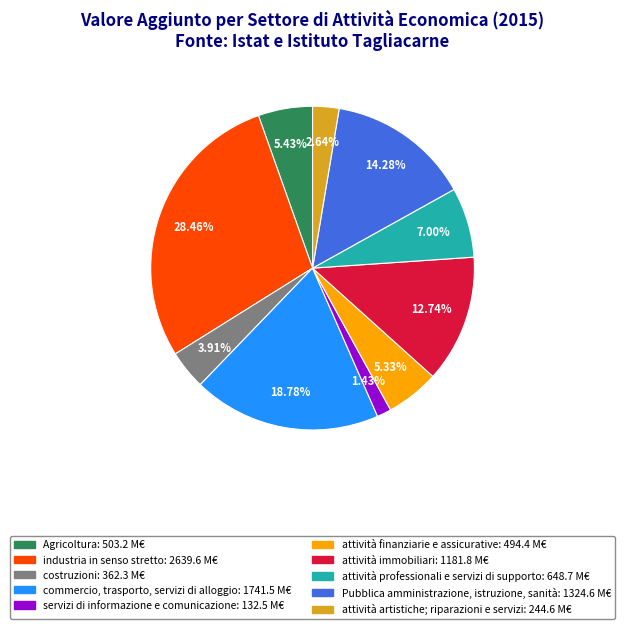

Is attività professionali e servizi di supporto the majority of the pie?

No